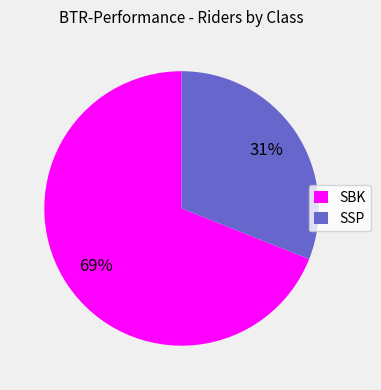

What percentage is the SBK slice, to the nearest percent?

69%